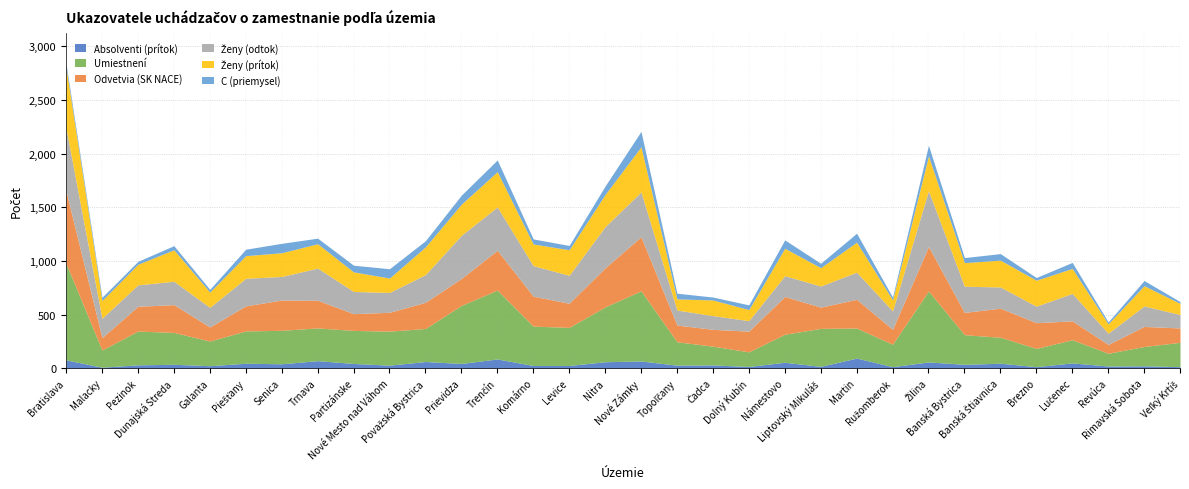

Rank the categories by Ženy (odtok) value from highest to lowest.

Bratislava, Žilina, Nové Zámky, Trenčín, Prievidza, Nitra, Trnava, Komárno, Levice, Považská Bystrica, Piešťany, Lučenec, Martin, Banská Bystrica, Senica, Dunajská Streda, Partizánske, Pezinok, Banská Štiavnica, Liptovský Mikuláš, Námestovo, Rimavská Sobota, Nové Mesto nad Váhom, Galanta, Malacky, Ružomberok, Brezno, Topoľčany, Čadca, Veľký Krtíš, Revúca, Dolný Kubín